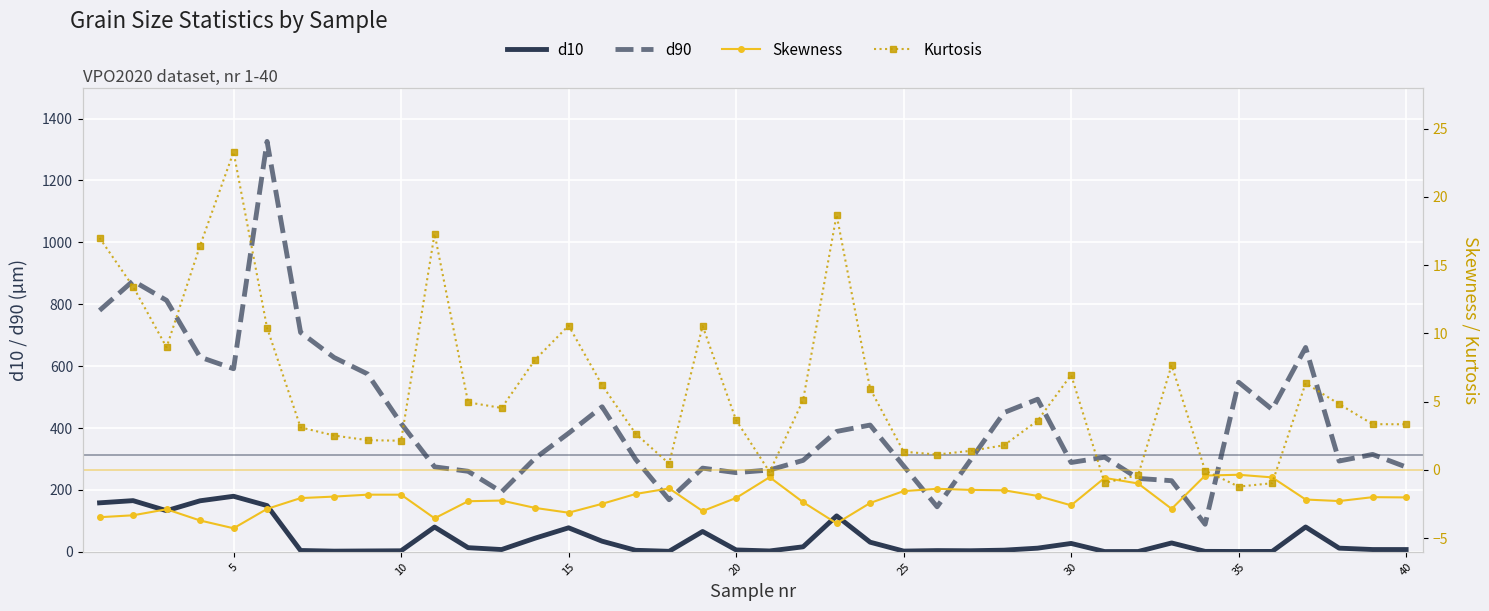

List the series in order of their peak value, highest first.

d90, d10, Kurtosis, Skewness